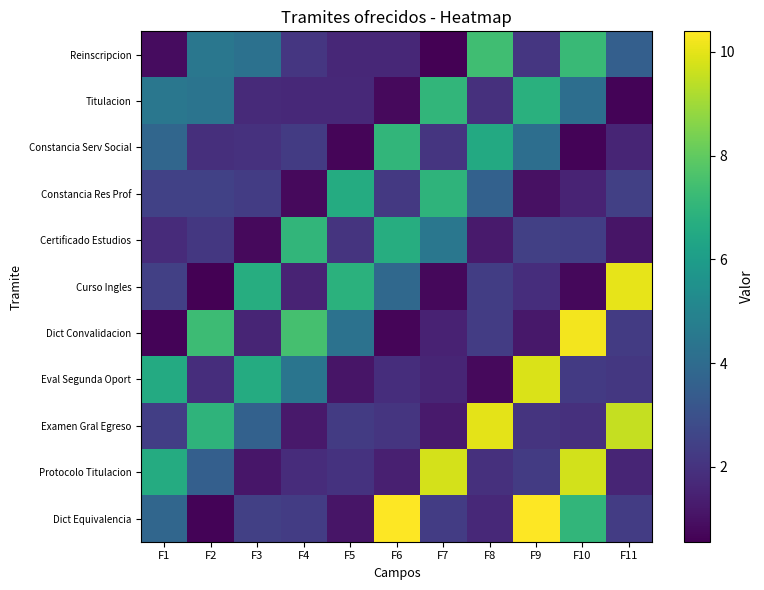

Rank the series by their maximum value, from lowest to highest.

Constancia Res Prof, Constancia Serv Social, Certificado Estudios, Titulacion, Reinscripcion, Protocolo Titulacion, Eval Segunda Oport, Examen Gral Egreso, Curso Ingles, Dict Convalidacion, Dict Equivalencia